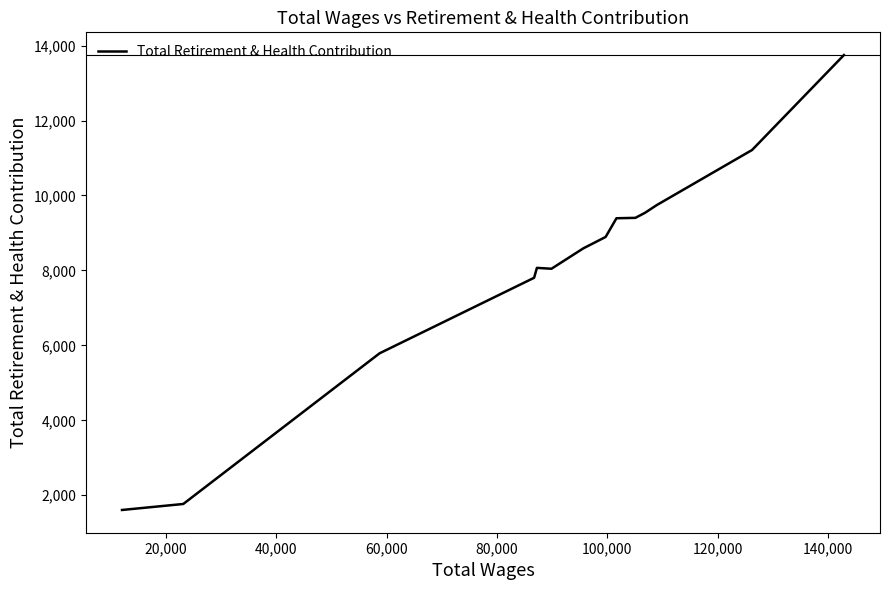

What is the greatest value displayed?

13747